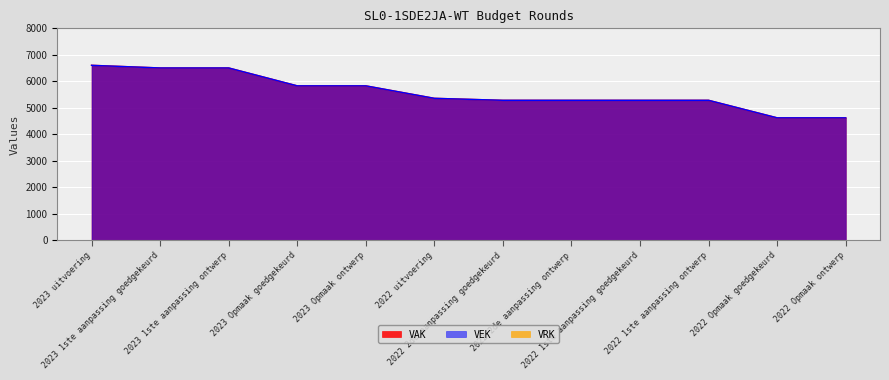

True or false: VEK has more than 2 points higher than both neighbors.

False